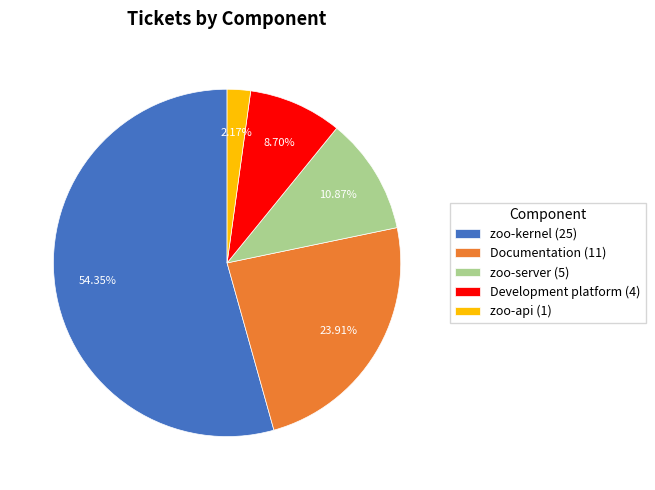

Which slice represents more than half of the pie?

zoo-kernel